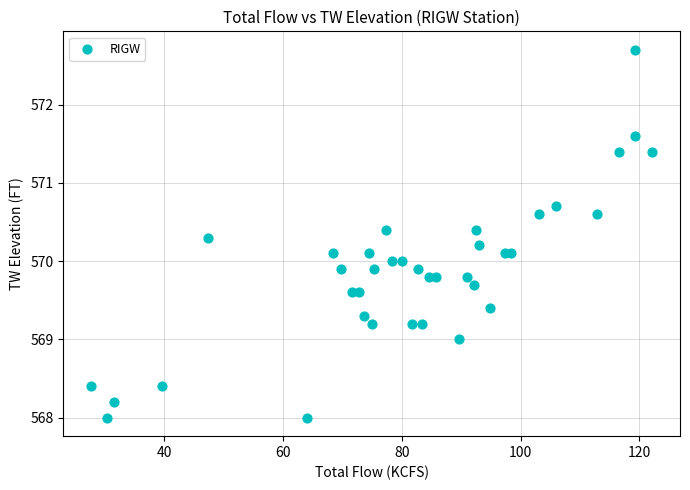

What is the range of Y values (max minus min)?

4.7